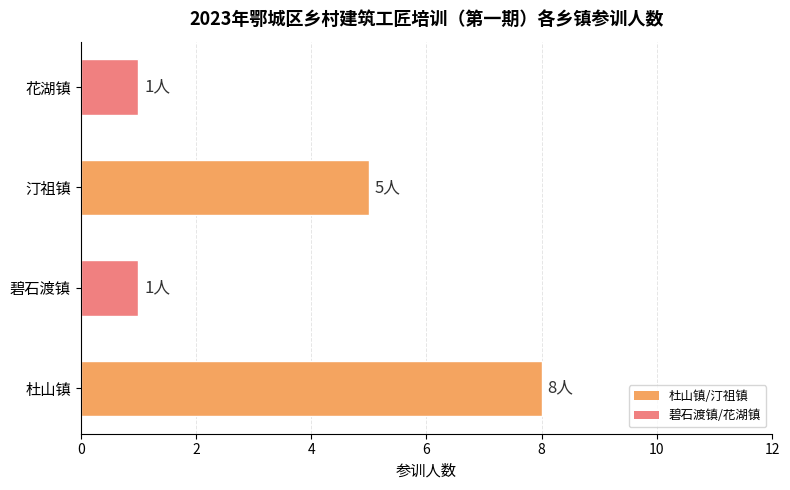

Reading bottom to top, extract all data points from this chart.

8	1	5	1